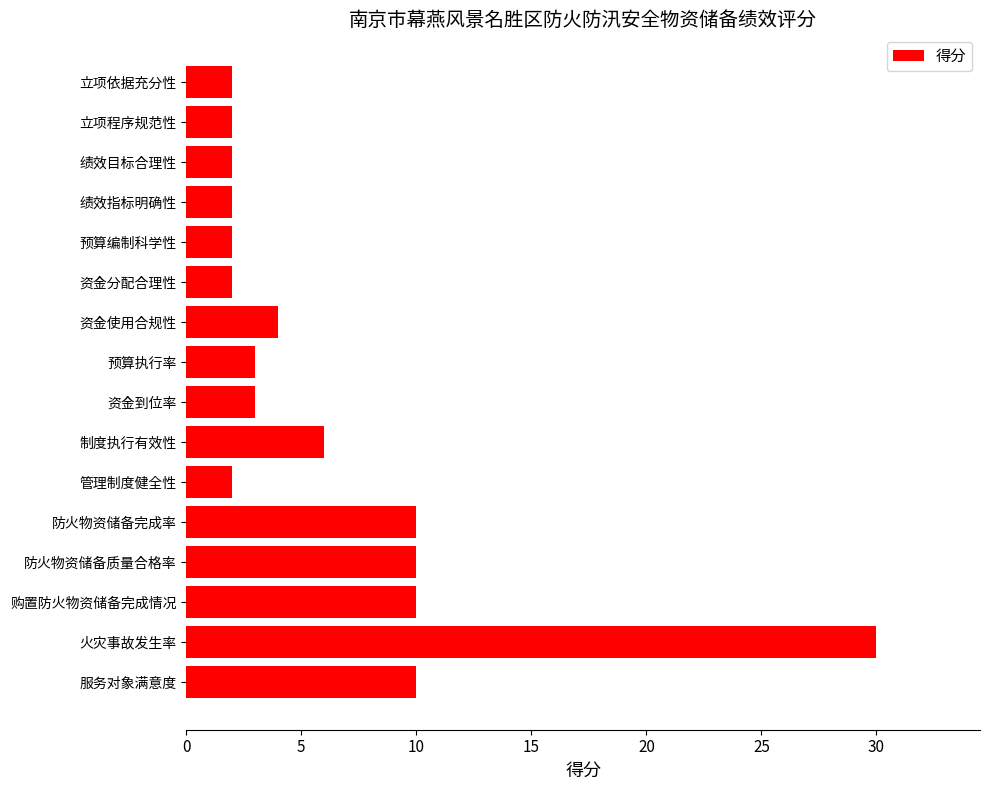

What is the greatest value displayed?

30